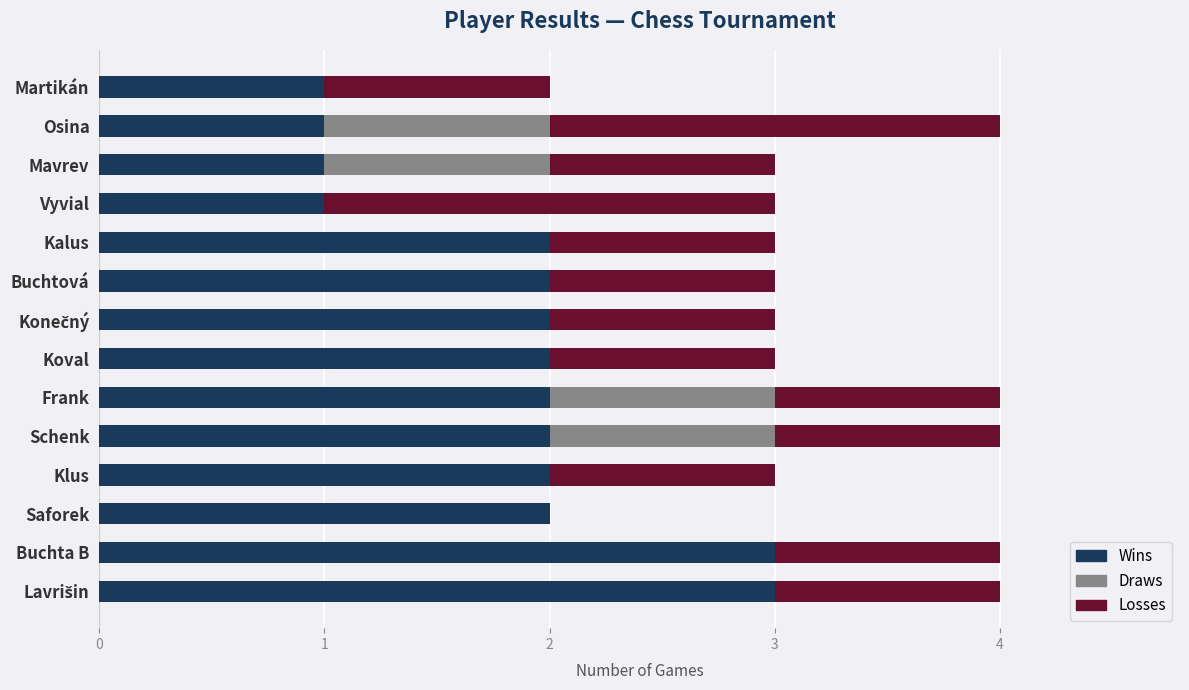

The value of Wins at Buchtová is 2. True or false?

True